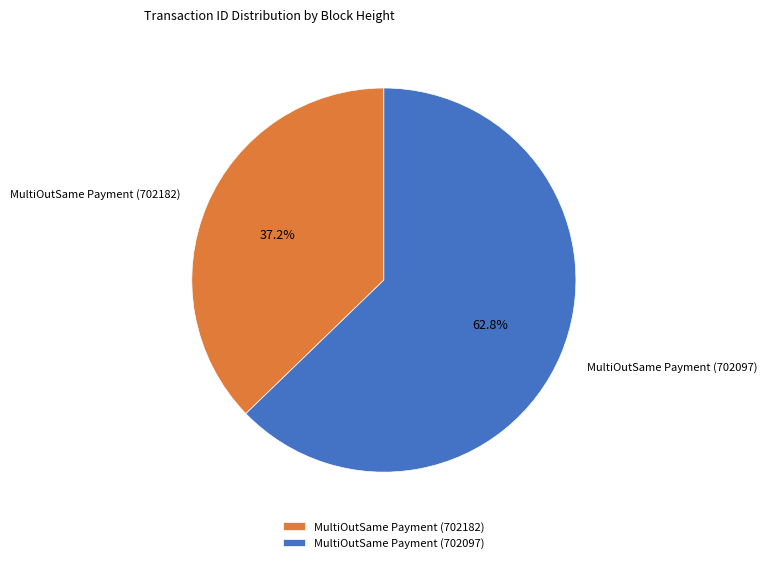

What is the ratio of the value at MultiOutSame Payment (702097) to the value at MultiOutSame Payment (702182)?

1.7